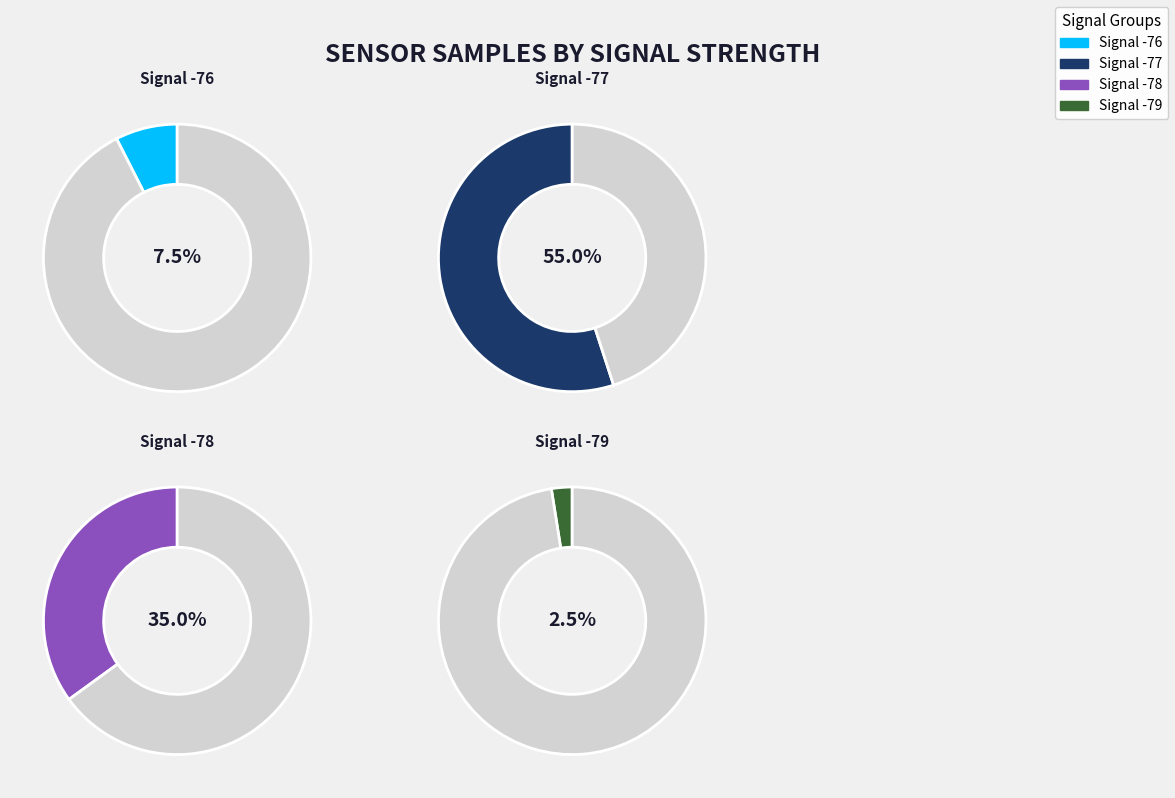

Do 8 and 1 together represent more than half of the pie?

No